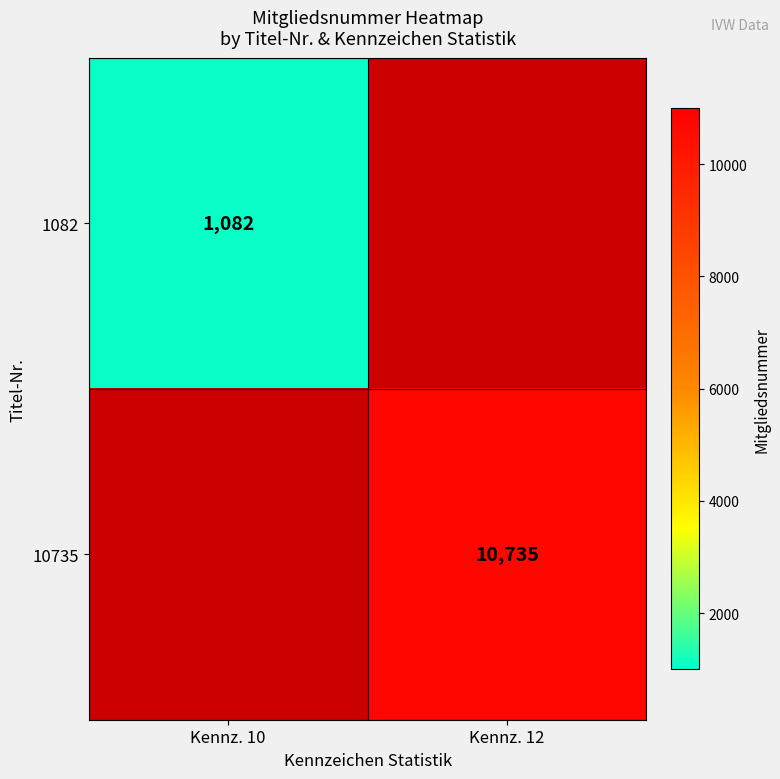

The value of 10735 at Kennz. 12 is 10735. True or false?

True